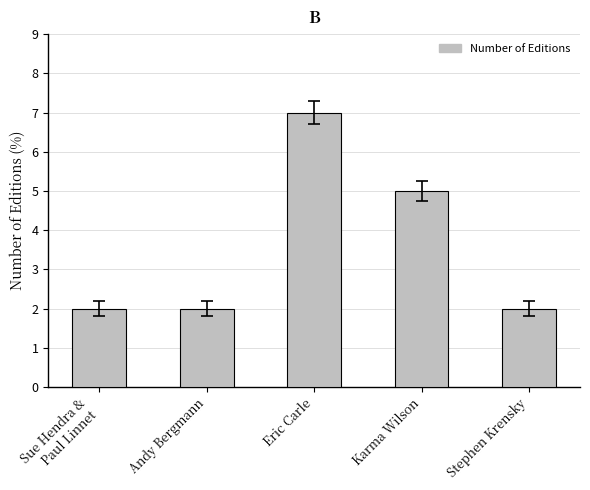

Where is the data nearest to the value 4?

Karma Wilson